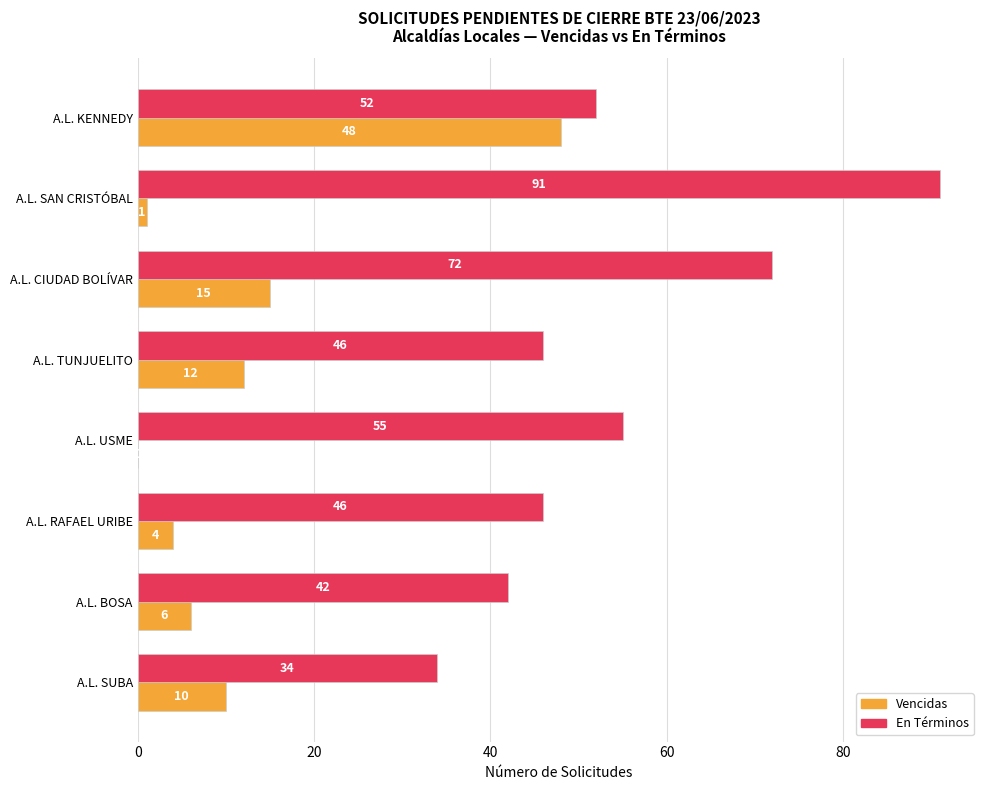

What is the total value across all series at A.L. USME?

55